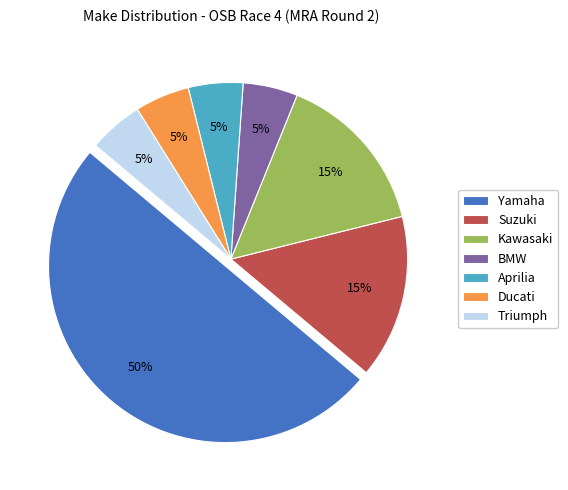

How many slices are in this pie chart?

7